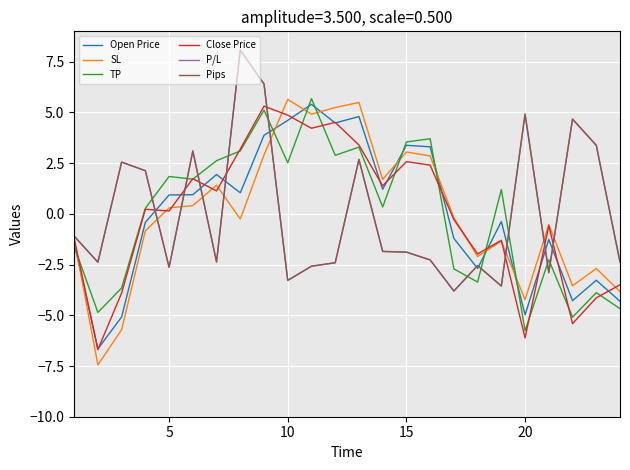

Rank the series by their maximum value, from highest to lowest.

P/L, Pips, TP, SL, Open Price, Close Price